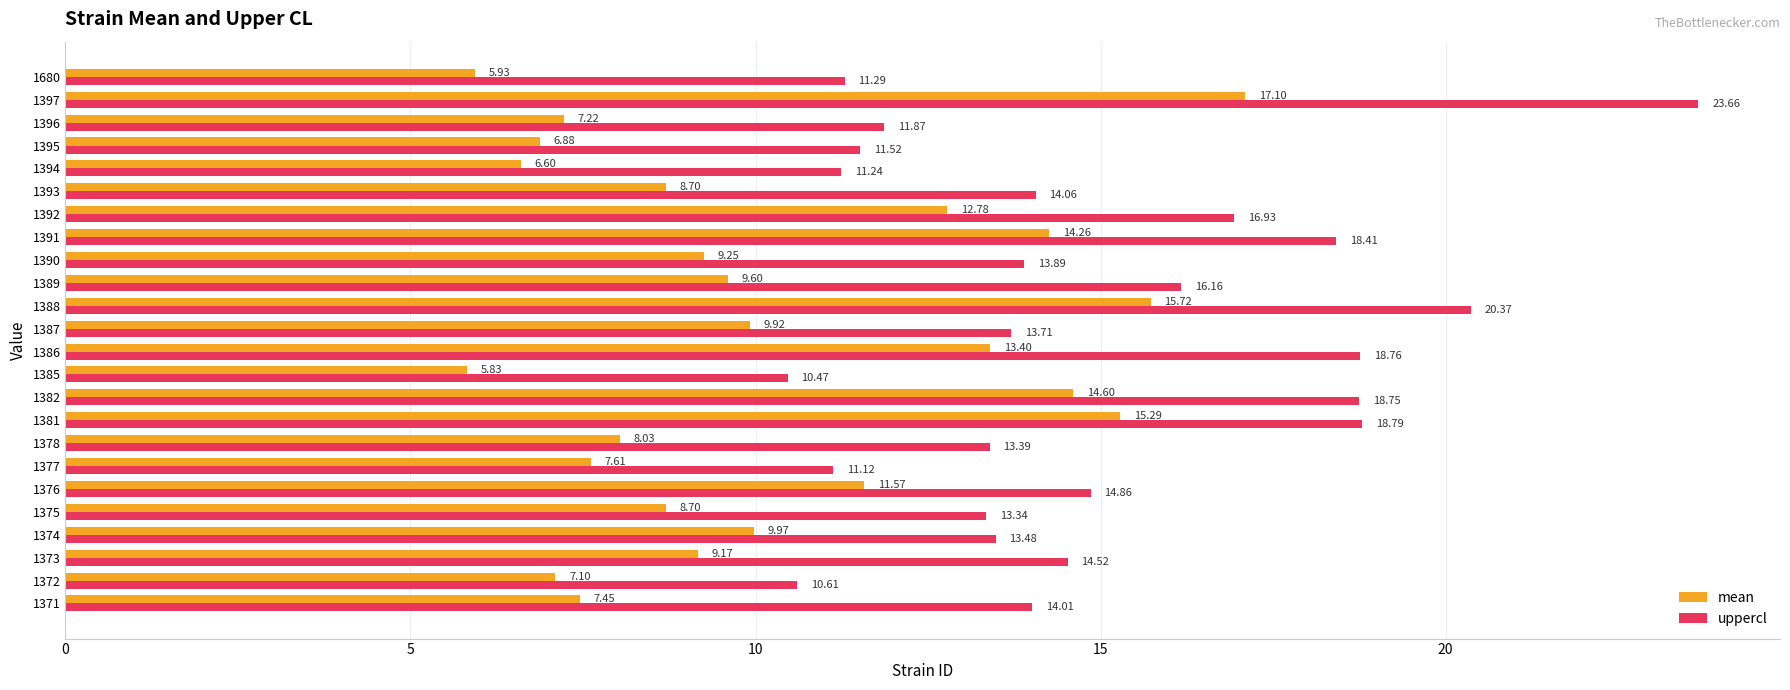

What is the spread (max minus min) of values at 1371?

6.6